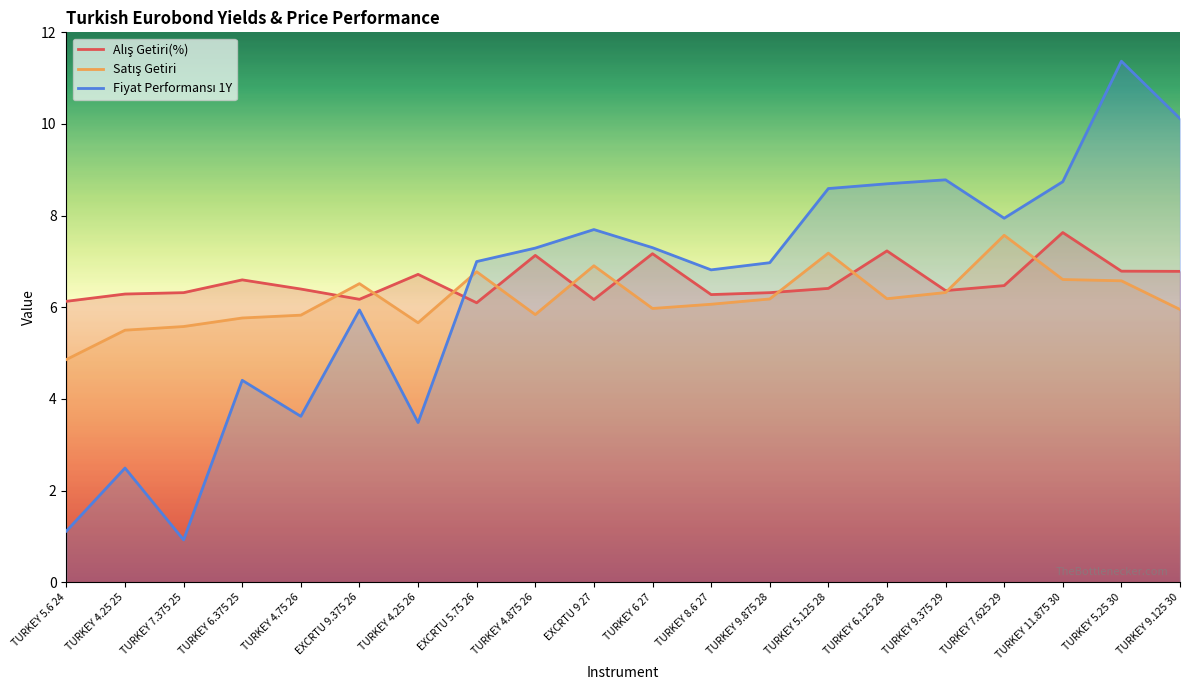

What are all the series names shown in the legend?

Alış Getiri(%), Satış Getiri, Fiyat Performansı 1Y